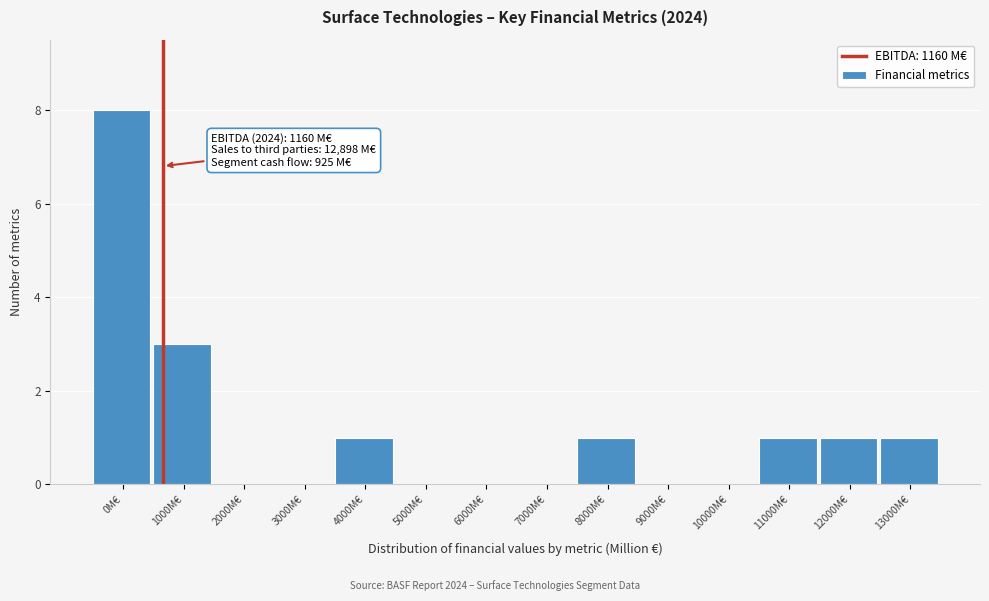

Reading left to right, extract all data points from this chart.

0M€=8	1000M€=3	2000M€=0	3000M€=0	4000M€=1	5000M€=0	6000M€=0	7000M€=0	8000M€=1	9000M€=0	10000M€=0	11000M€=1	12000M€=1	13000M€=1